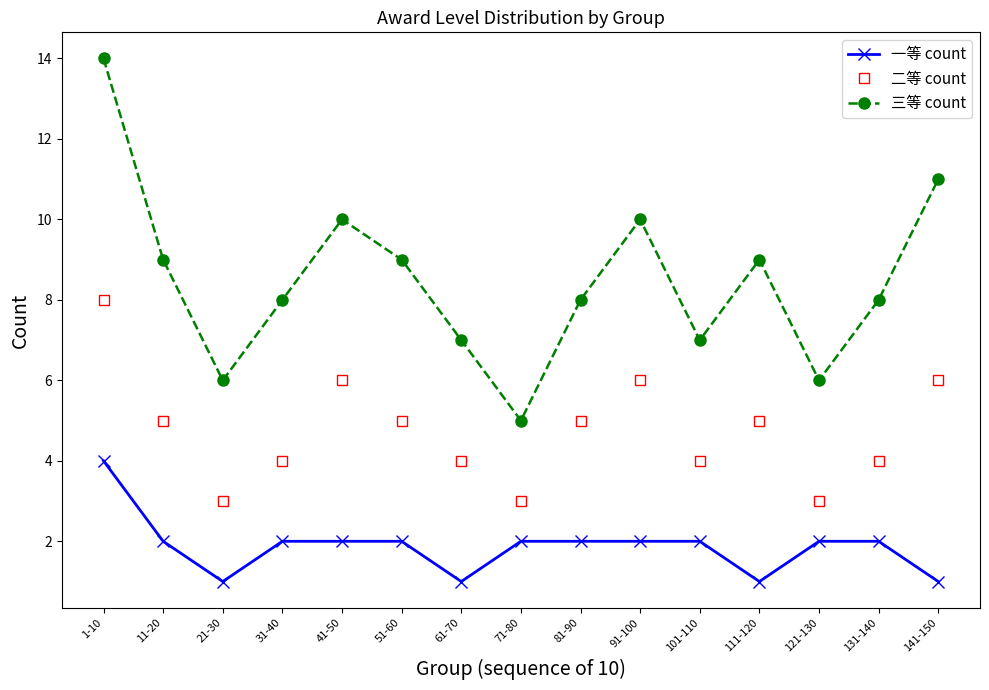

Read the 三等 count value at 81-90.

8